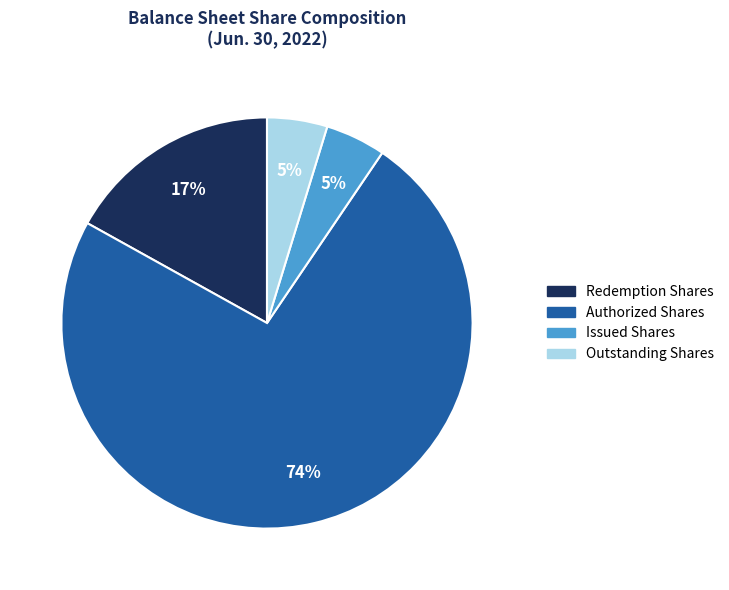

Is there any slice that represents more than half of the pie?

Yes